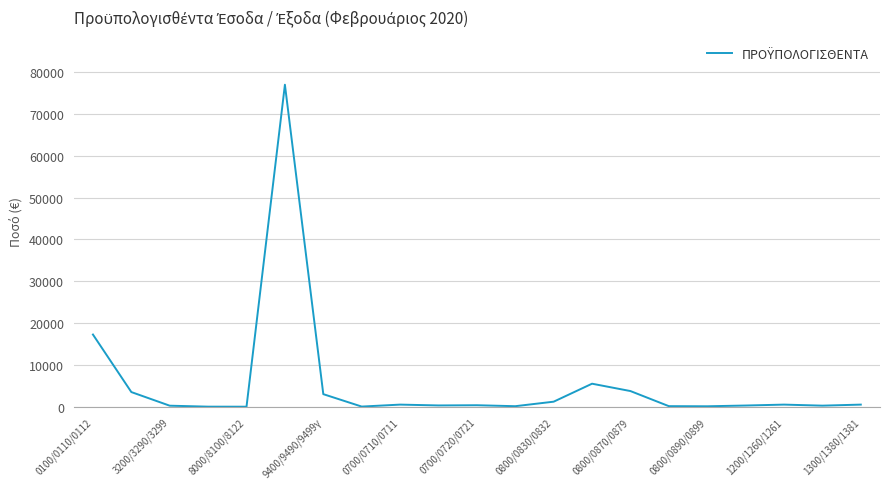

What is the greatest value displayed?

77000.0